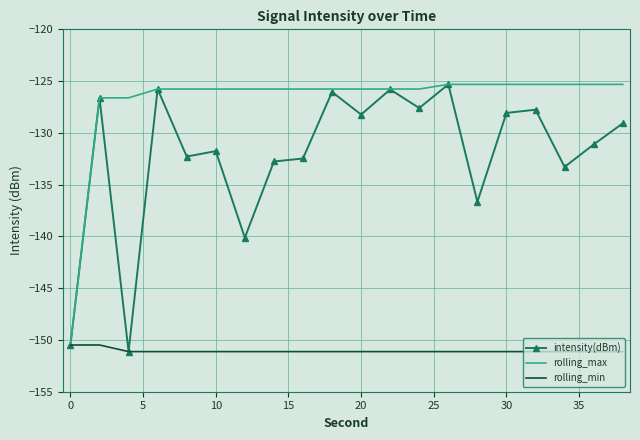

What is the highest value of the intensity(dBm) series?

-125.3